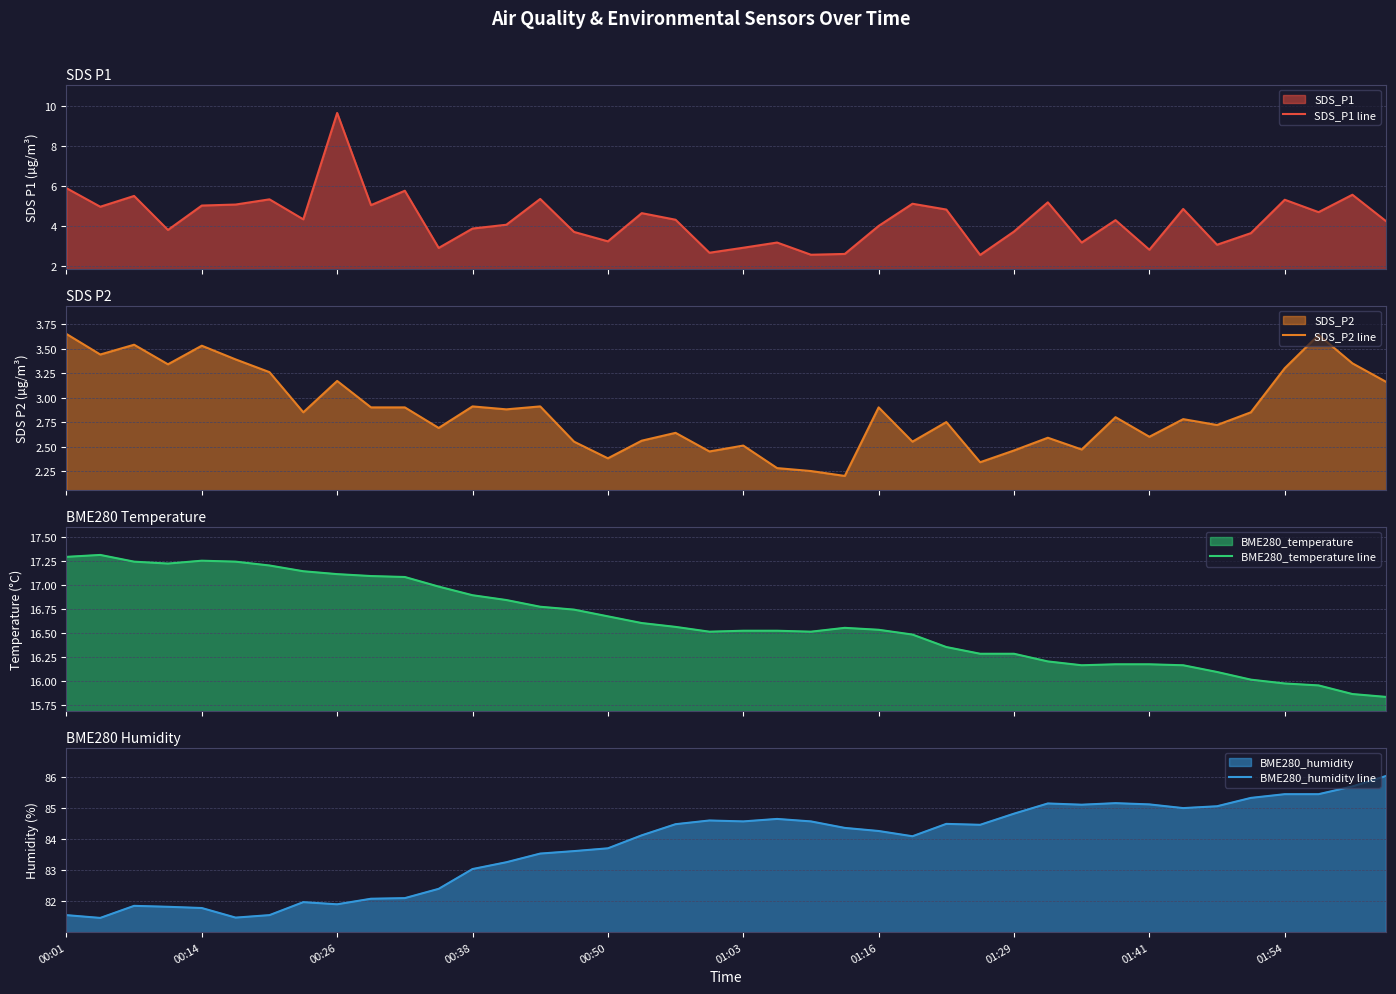

Is it true that BME280_humidity line equals 122.7 at 01:54?

False